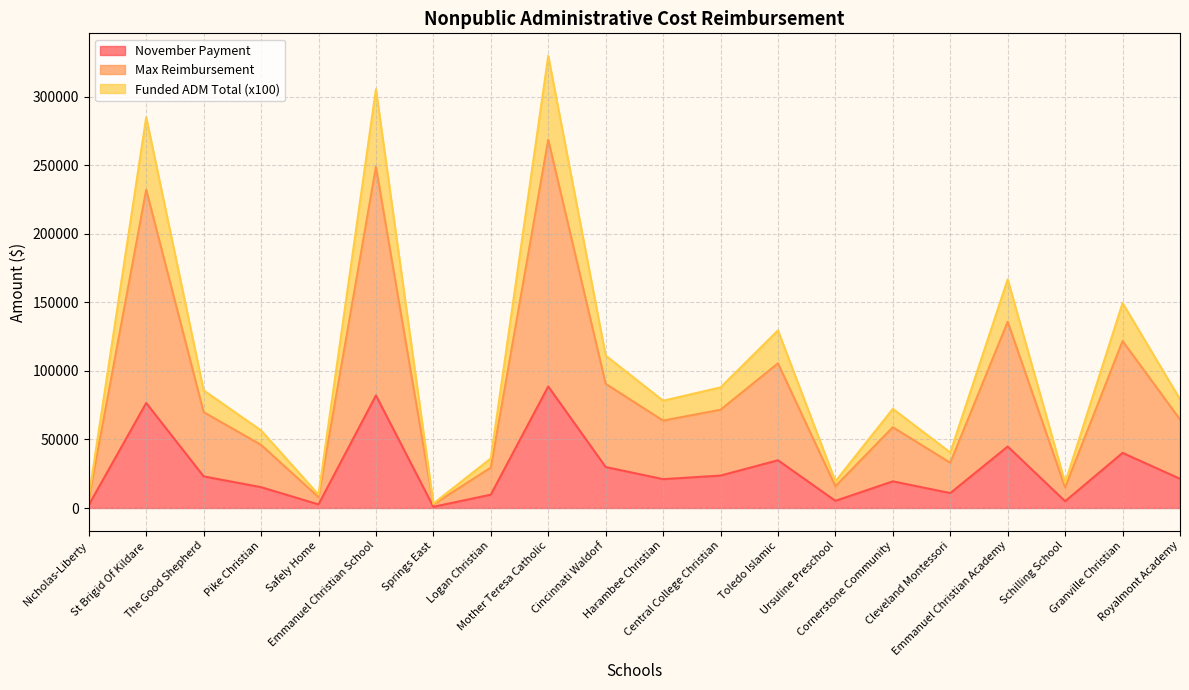

What is the label of the 2nd point from the left?

St Brigid Of Kildare